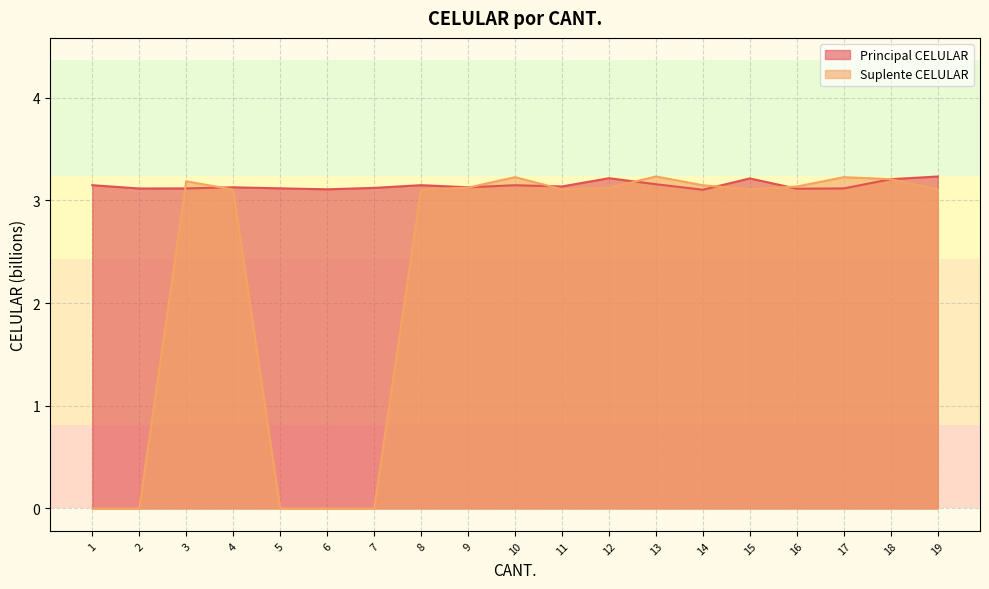

At which label does Suplente CELULAR reach its peak?

13